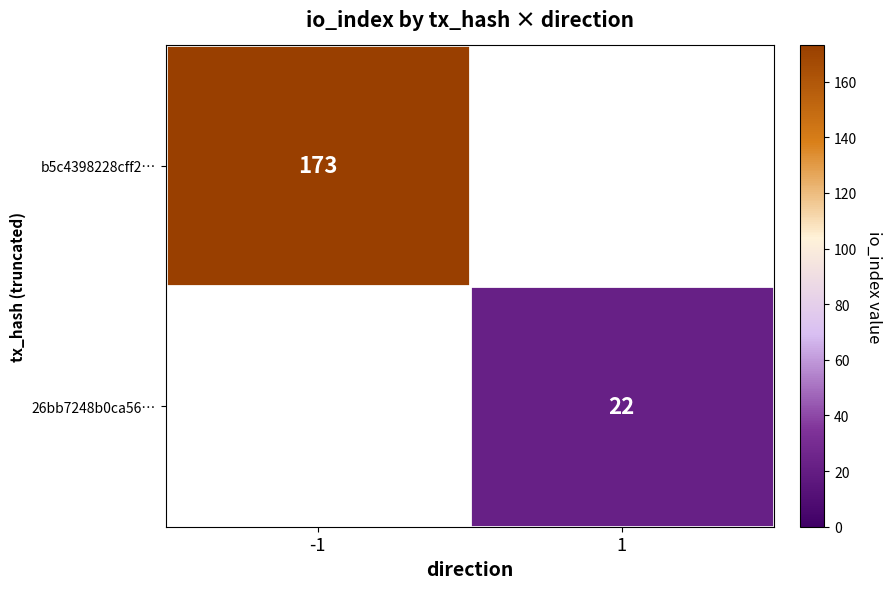

True or false: 26bb7248b0ca56… has a value of 8 at 1.

False